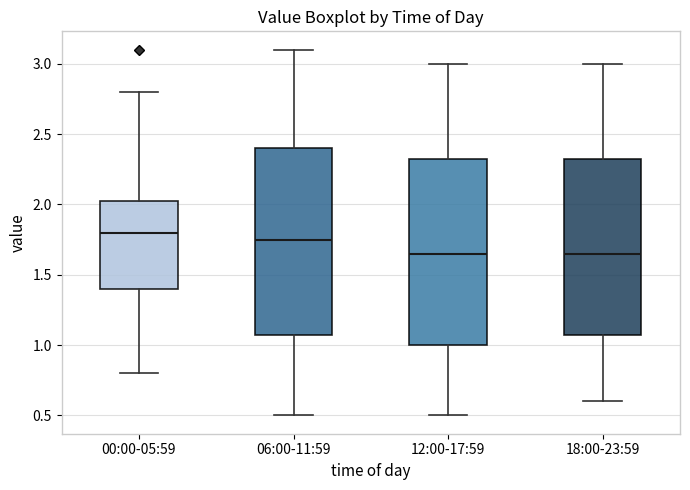

Which box has the highest median line?

00:00-05:59